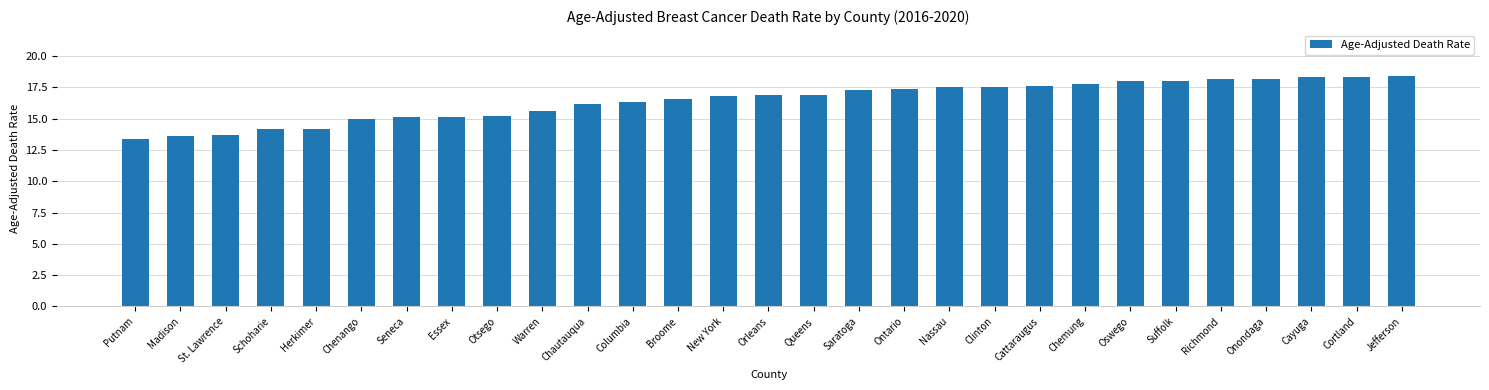

What is the label of the 29th bar from the right?

Putnam